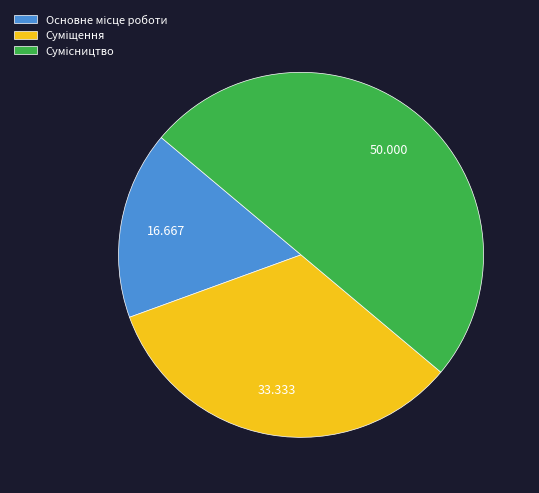

To the nearest percent, what portion does Суміщення represent?

33%